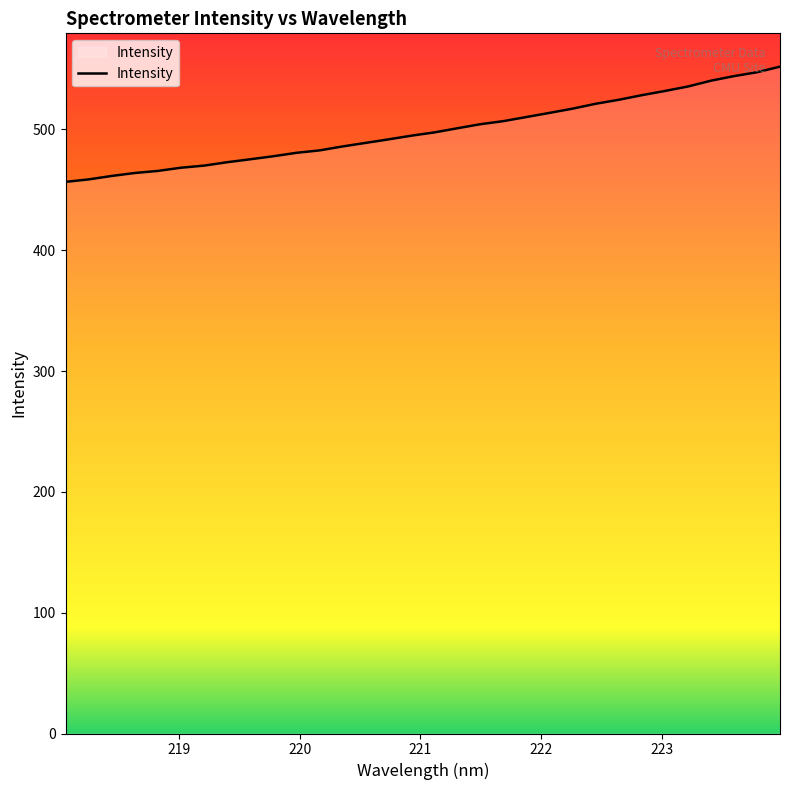

What is the smallest value displayed?

456.5